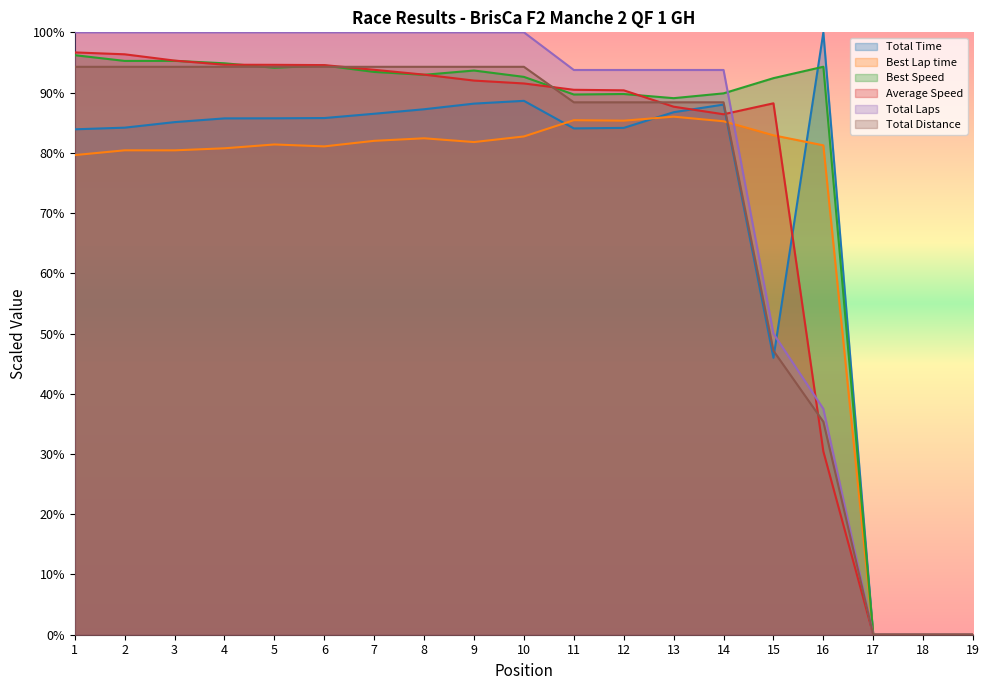

How many series are shown in this chart?

6